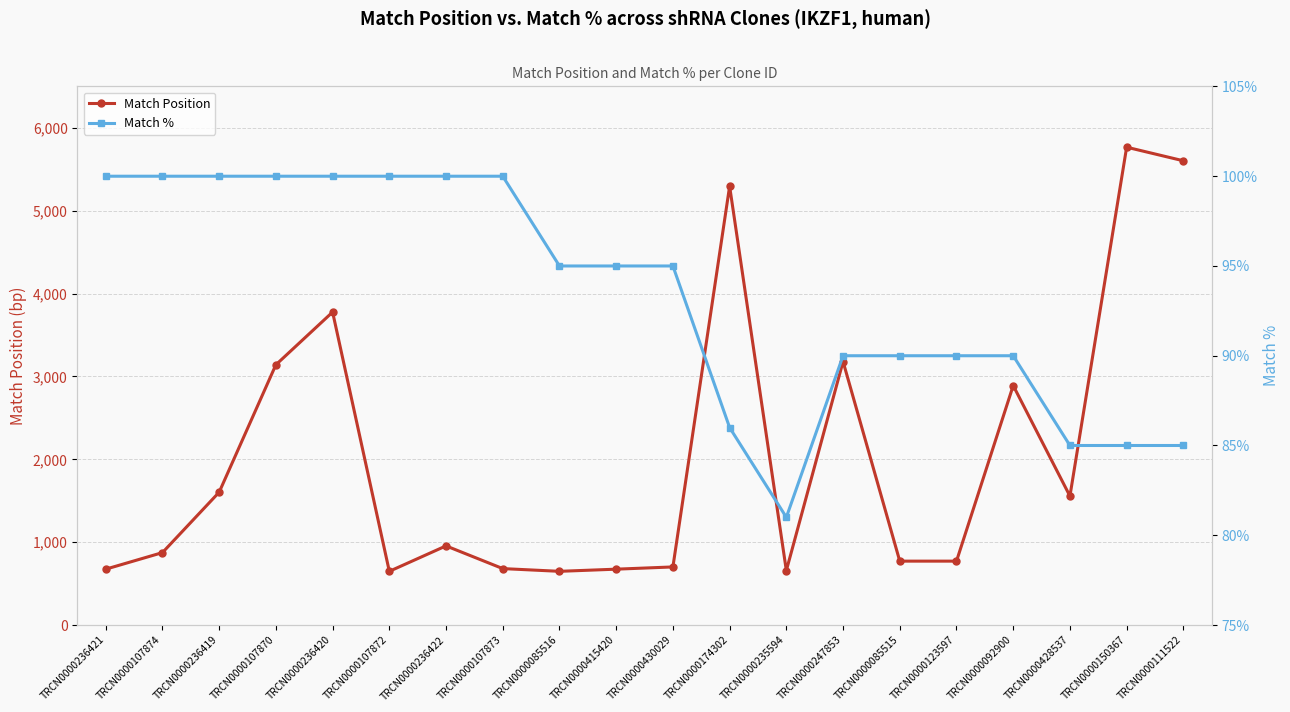

How many interior local valleys does the Match % series have?

1